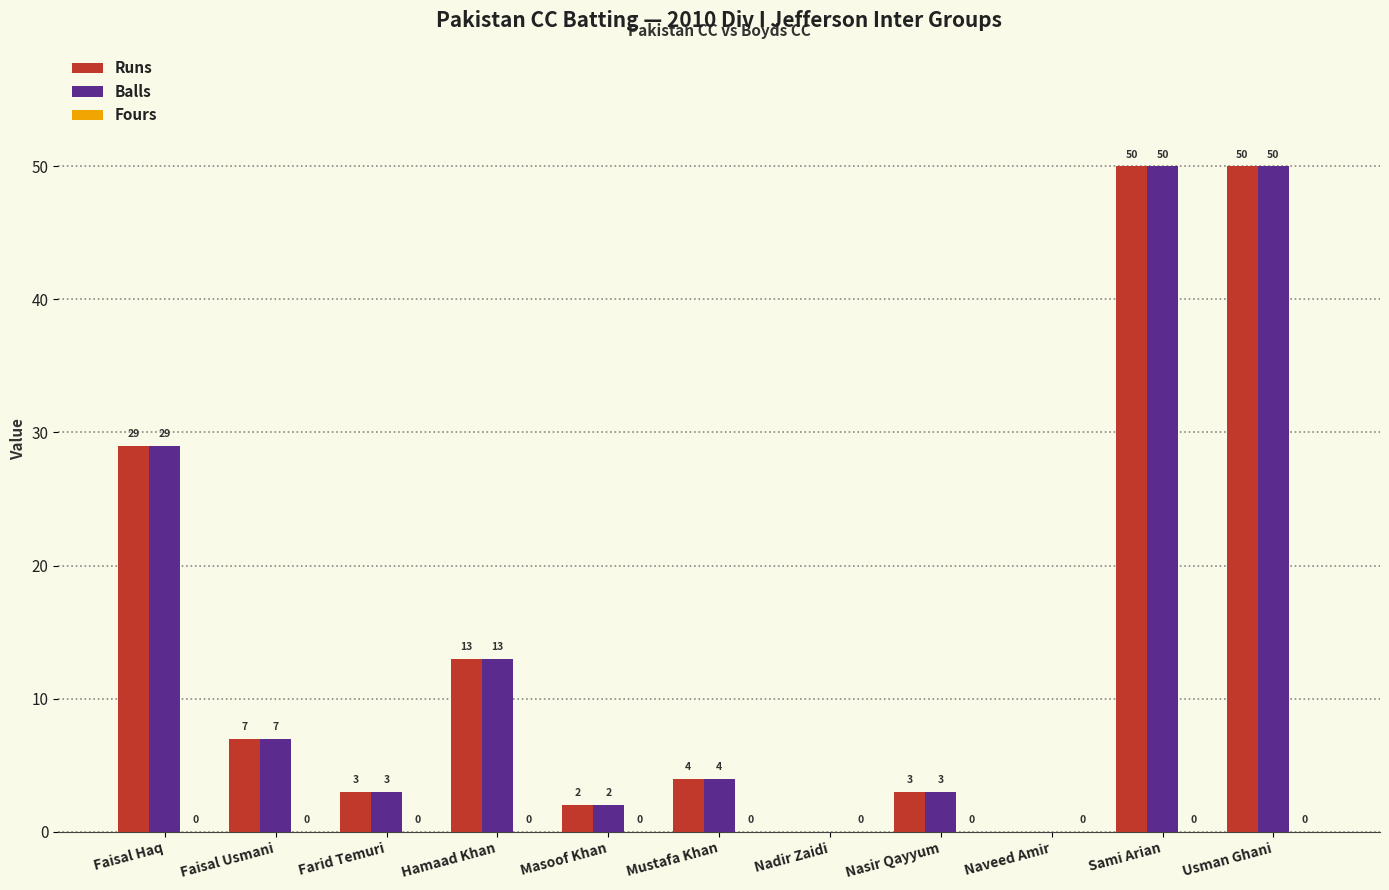

How many series are shown in this chart?

2